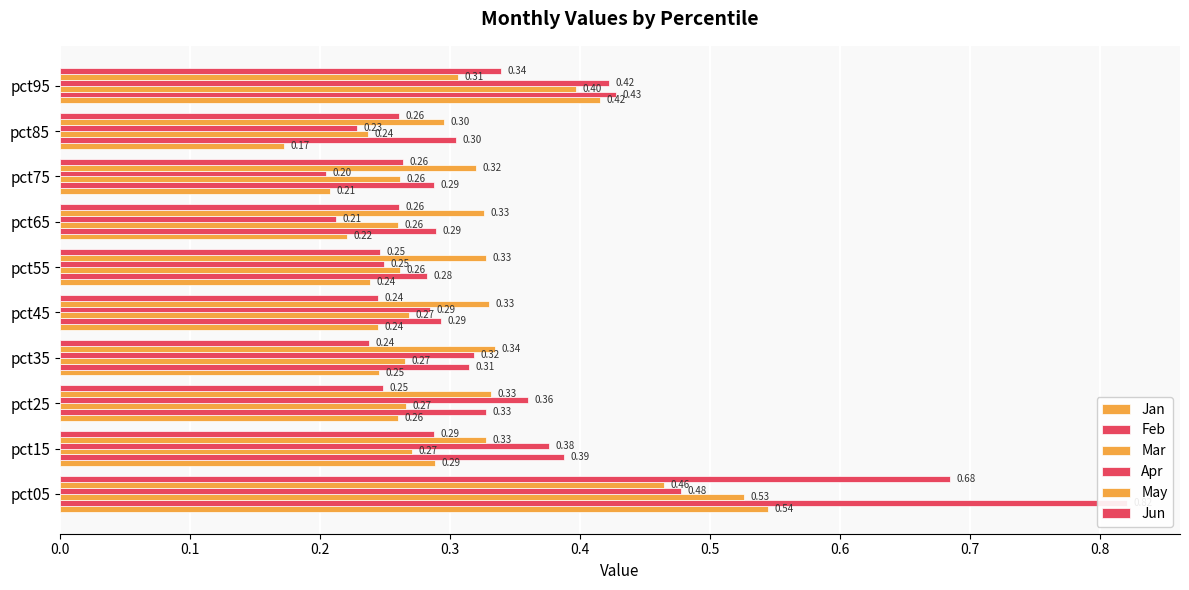

What is the value of the Mar bar at the 5th from the left?

0.3